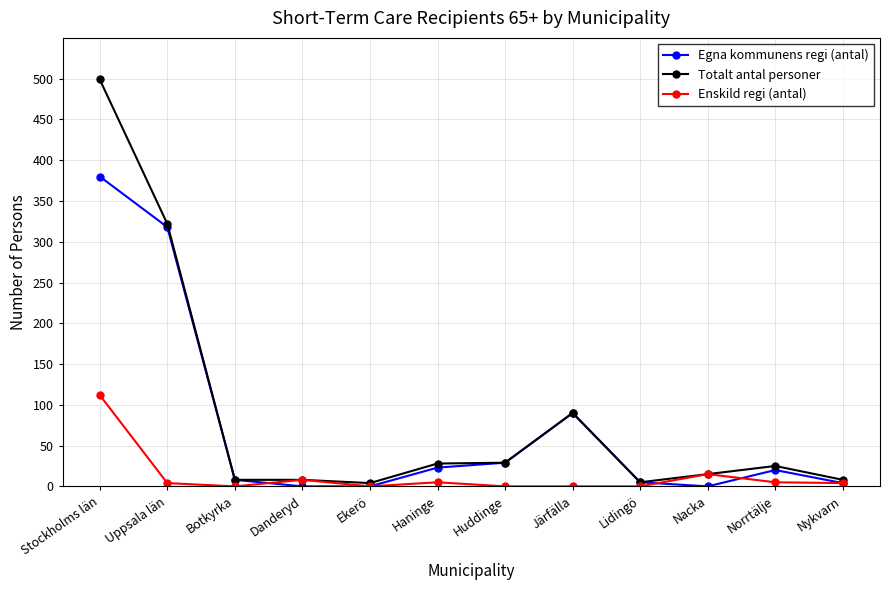

What is the sum of all Totalt antal personer values?

1041